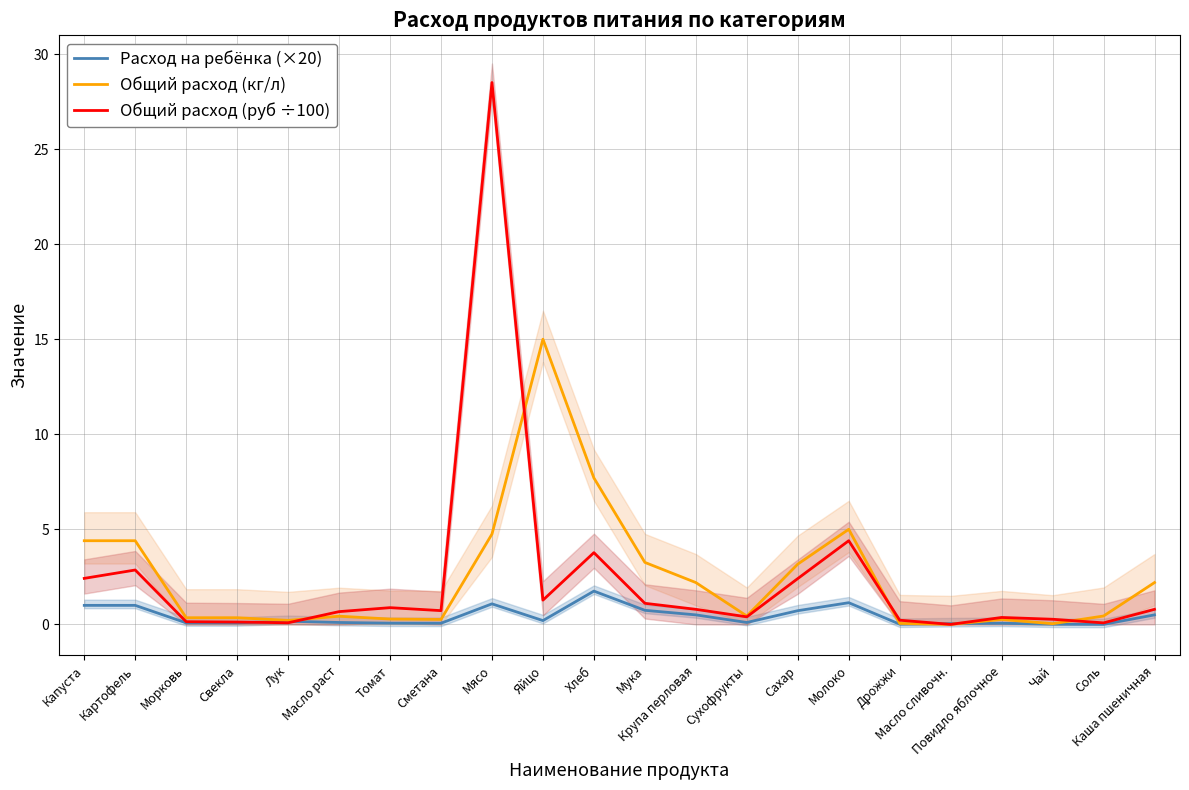

In Общий расход (руб ÷100), how many points are higher than both neighbors (excluding endpoints)?

6